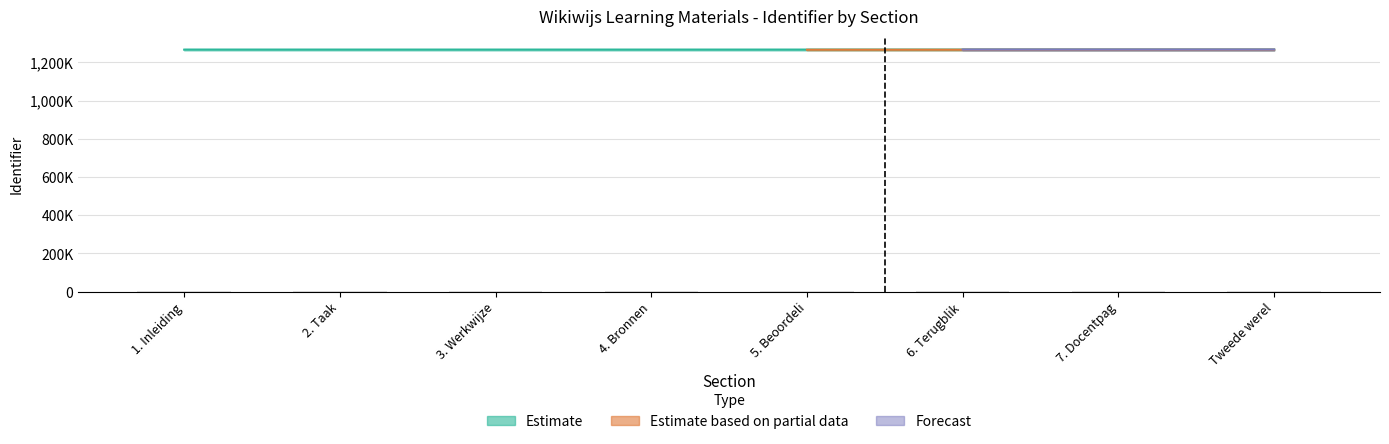

What is the spread (max minus min) of values at 5. Beoordeli?

1265432